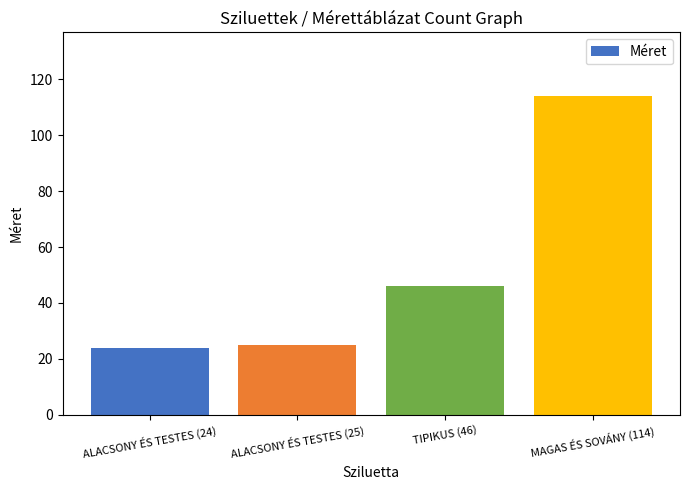

What is the difference between the maximum and minimum values?

90